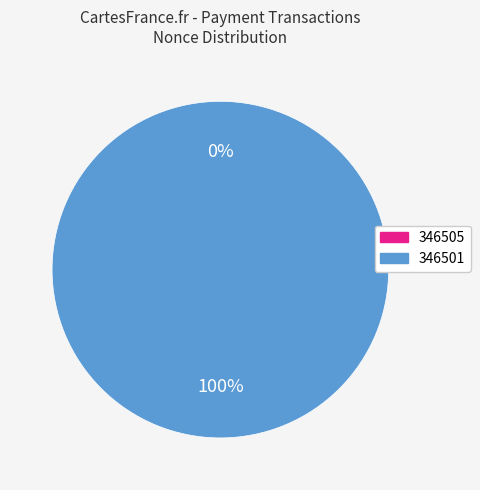

Which slice is the largest?

346501